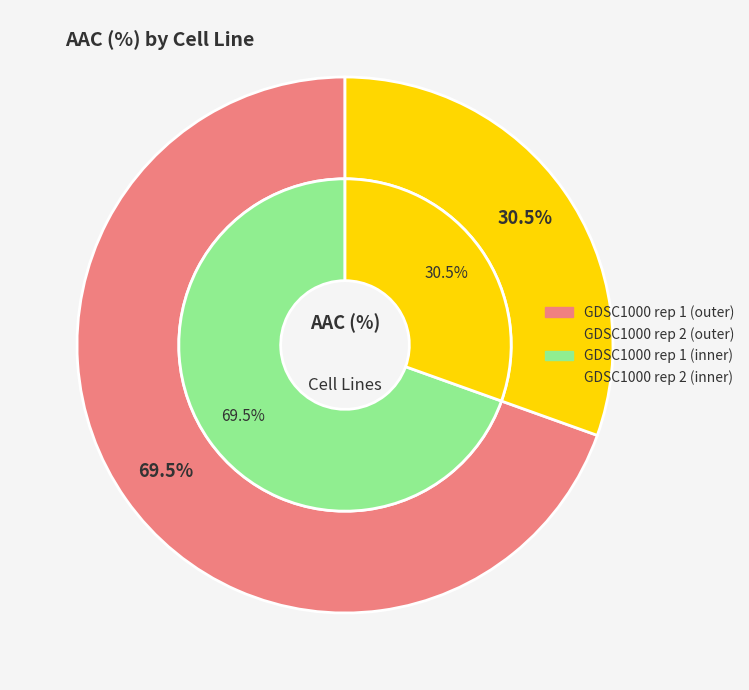

To the nearest percent, what is the difference between the GDSC1000 rep 1 and GDSC1000 rep 2 slice percentages?

39%